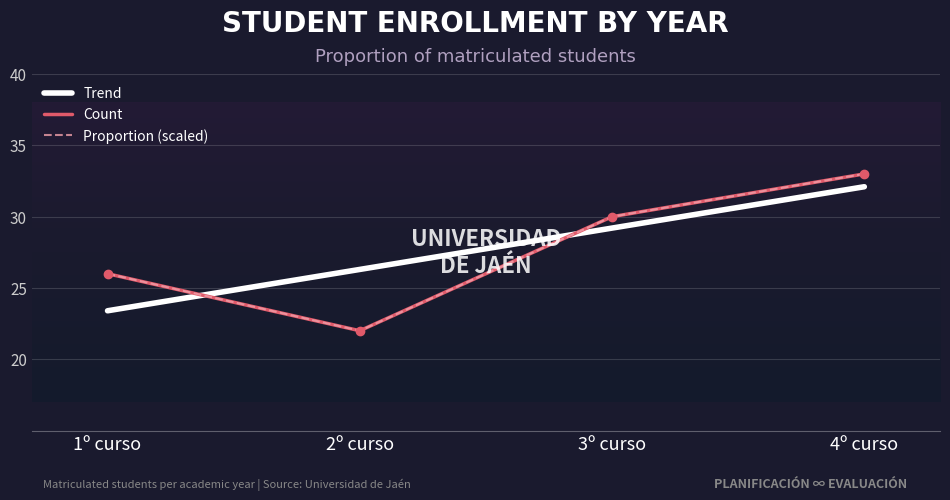

Which series changed the most between 1º curso and 4º curso?

Count